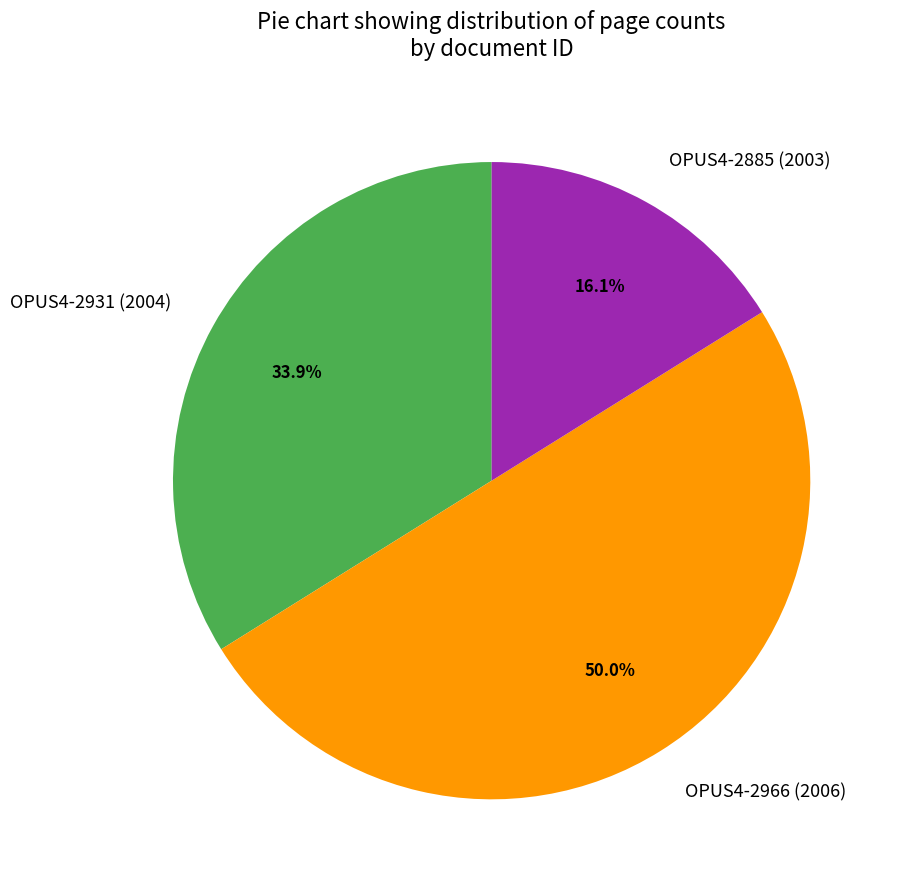

Rank the categories by value from highest to lowest.

OPUS4-2966 (2006), OPUS4-2931 (2004), OPUS4-2885 (2003)